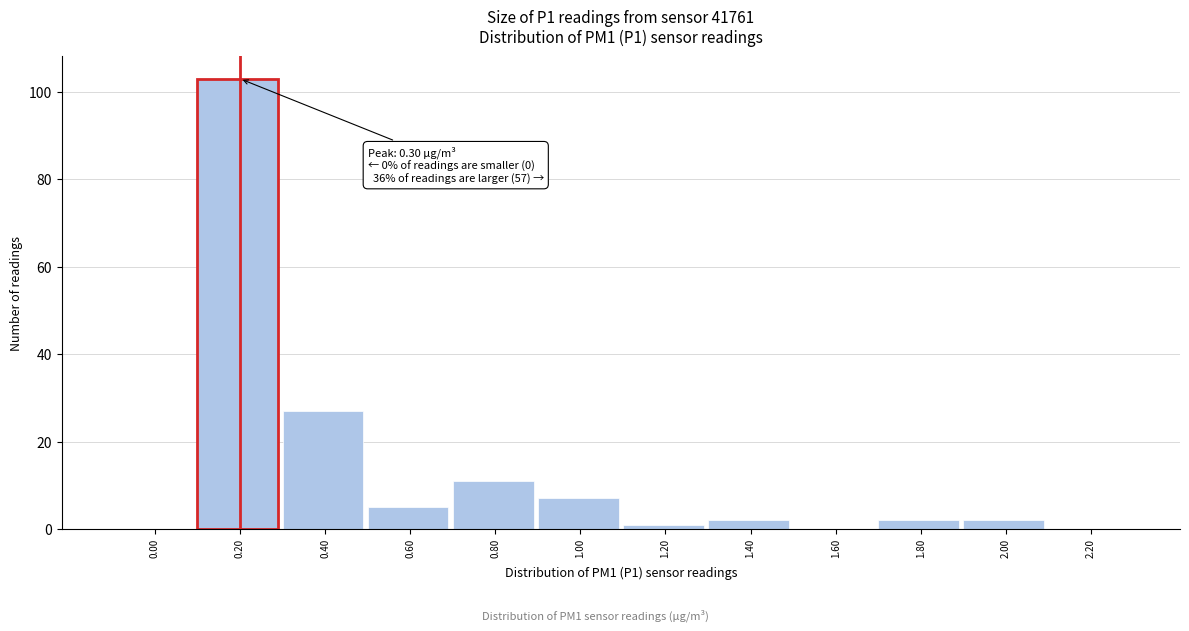

Reading right to left, extract all data points from this chart.

2.20=0	2.00=2	1.80=2	1.60=0	1.40=2	1.20=1	1.00=7	0.80=11	0.60=5	0.40=27	0.20=103	0.00=0